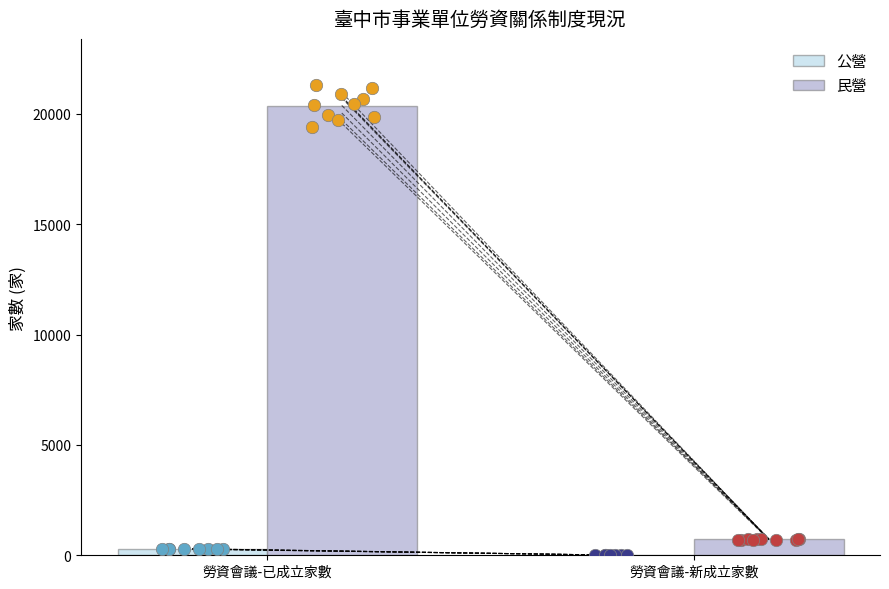

Which series reaches the minimum Y coordinate?

公營